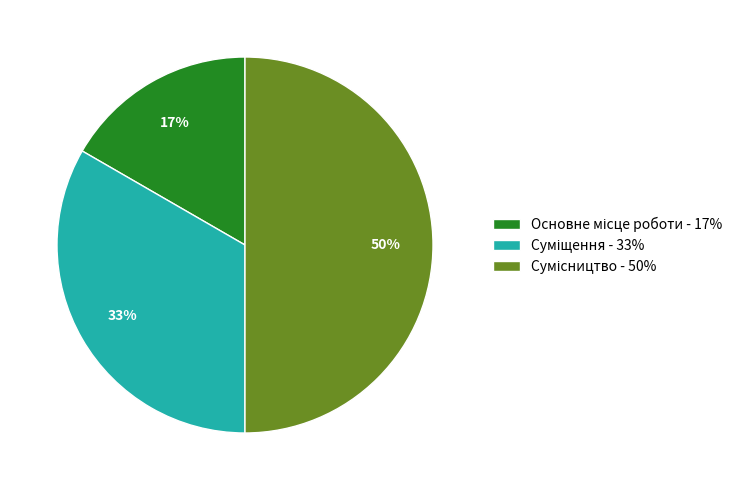

To the nearest percent, what is the average slice percentage?

33%